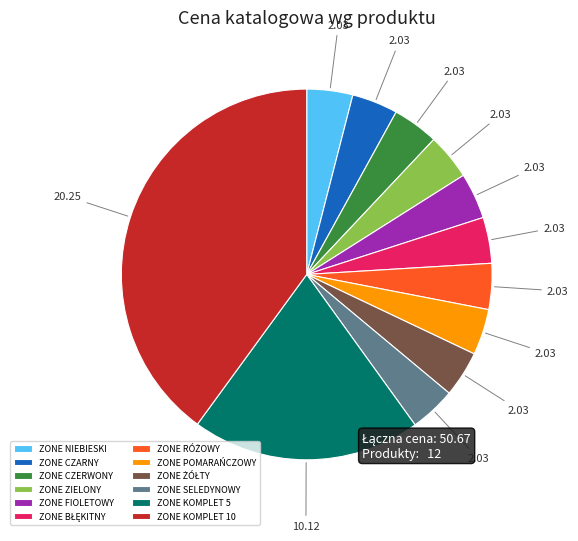

Is there any slice that represents more than half of the pie?

No